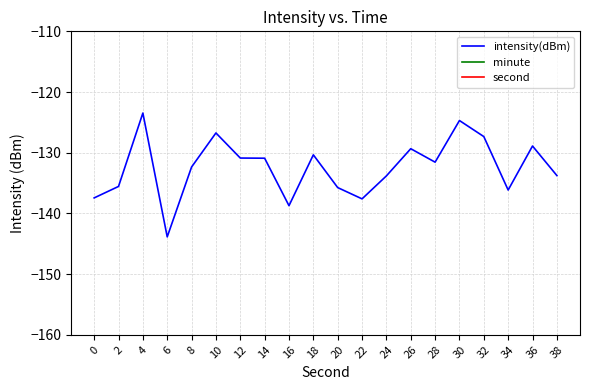

List the labels in order of second value, largest first.

38, 36, 34, 32, 30, 28, 26, 24, 22, 20, 18, 16, 14, 12, 10, 8, 6, 4, 2, 0